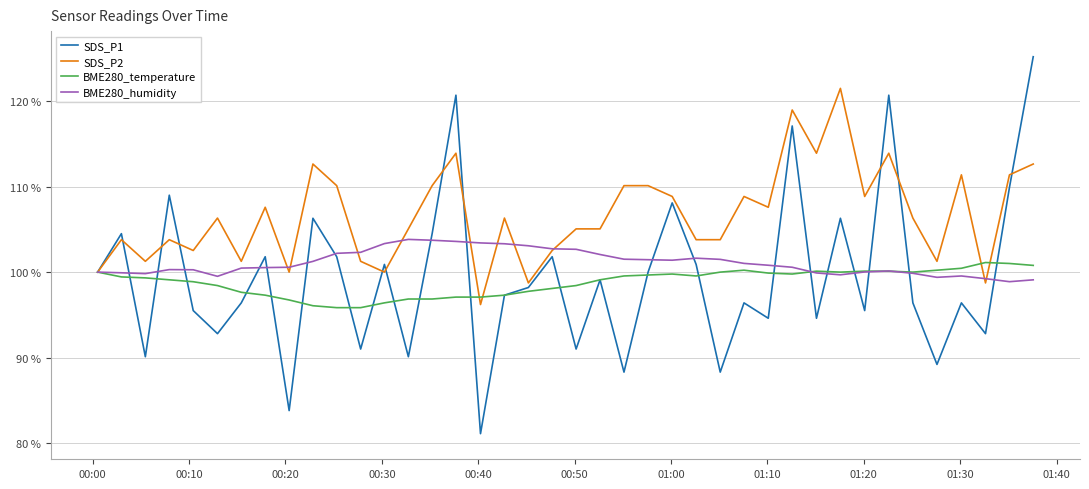

Which series has the largest range (max minus min)?

SDS_P1